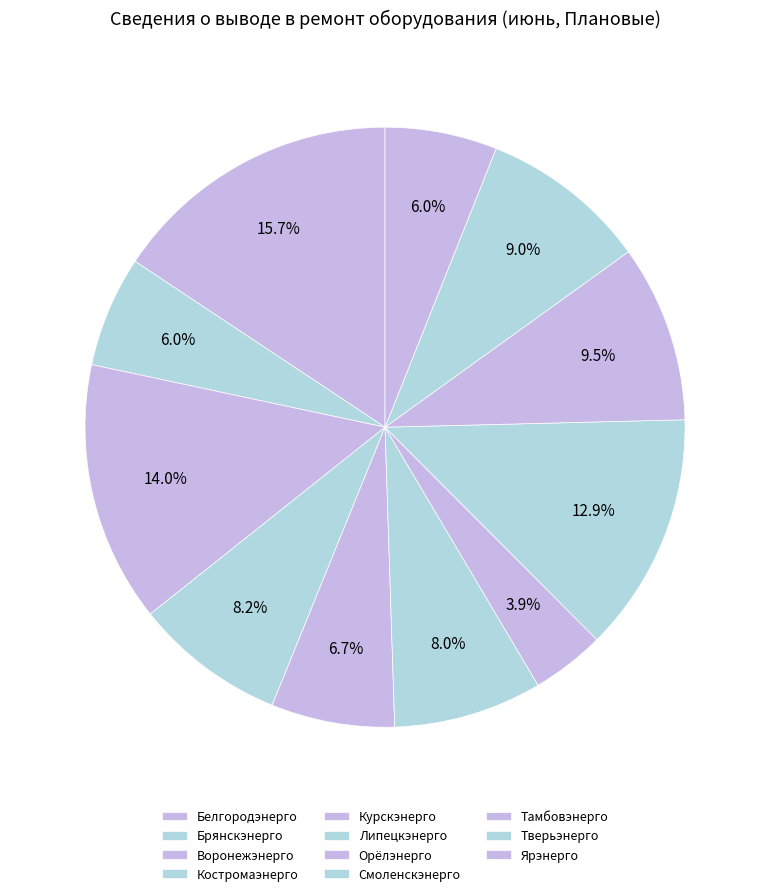

What is the largest slice in the pie chart?

Белгородэнерго